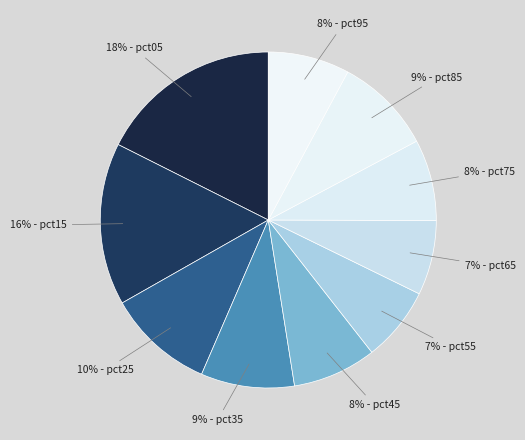

Does any single category account for the majority?

No